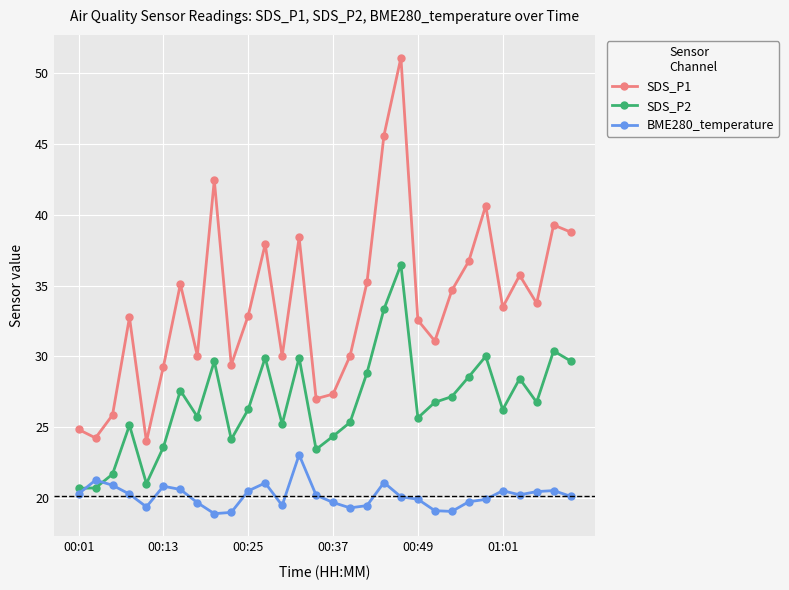

True or false: SDS_P2 and SDS_P1 cross at least once.

False